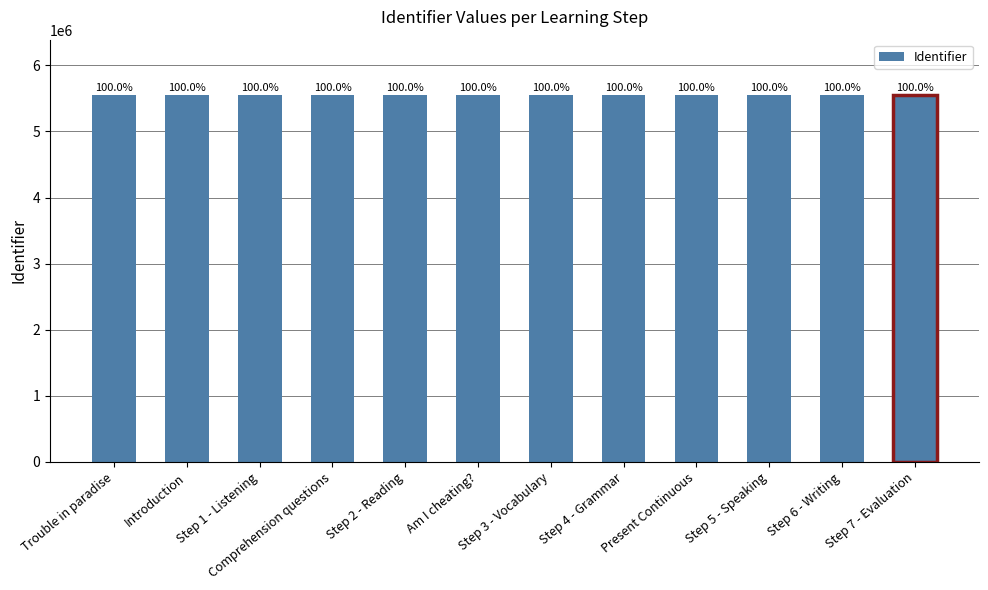

What is the sum of all values?

66657022